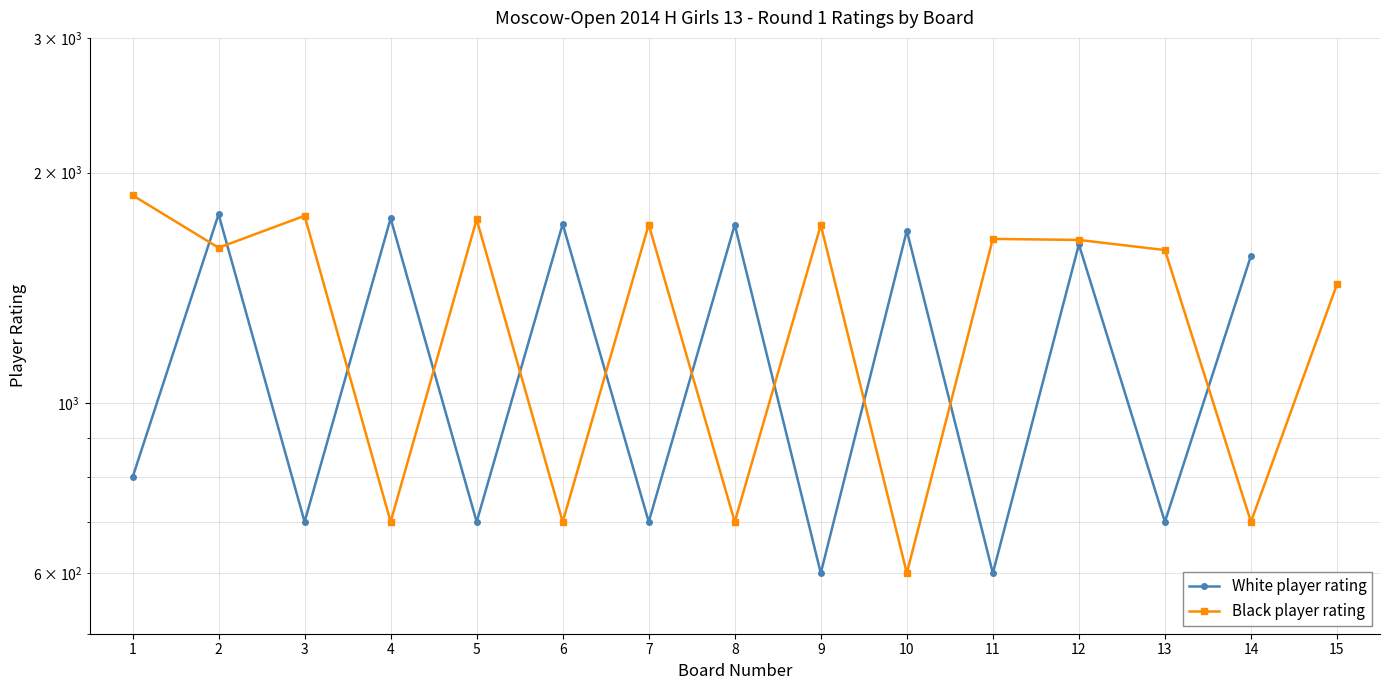

What is the difference between the highest and lowest values at 7?

1011.0